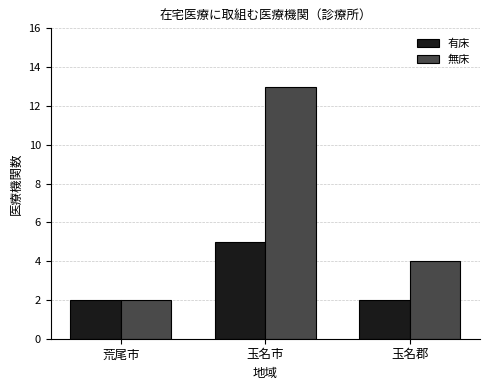

What is the spread (max minus min) of values at 玉名郡?

2